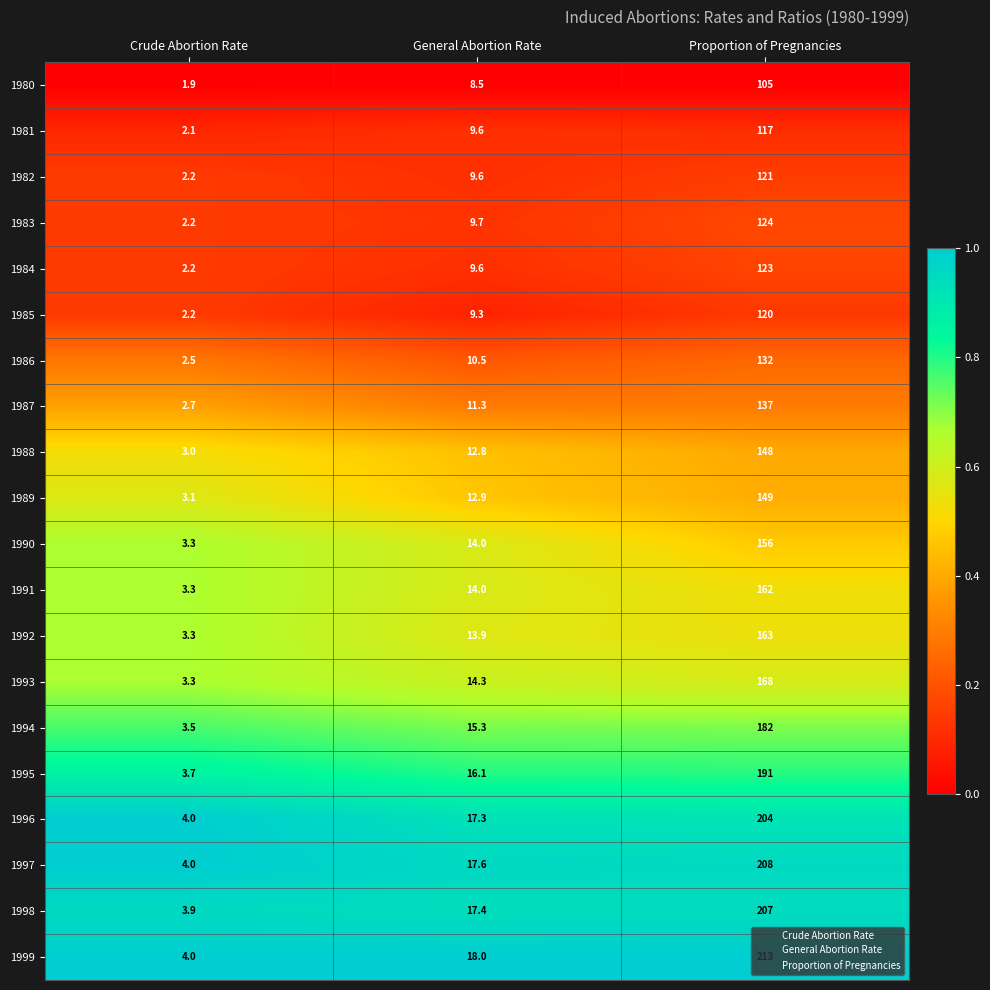

At which label does 1996 first exceed 17?

General Abortion Rate